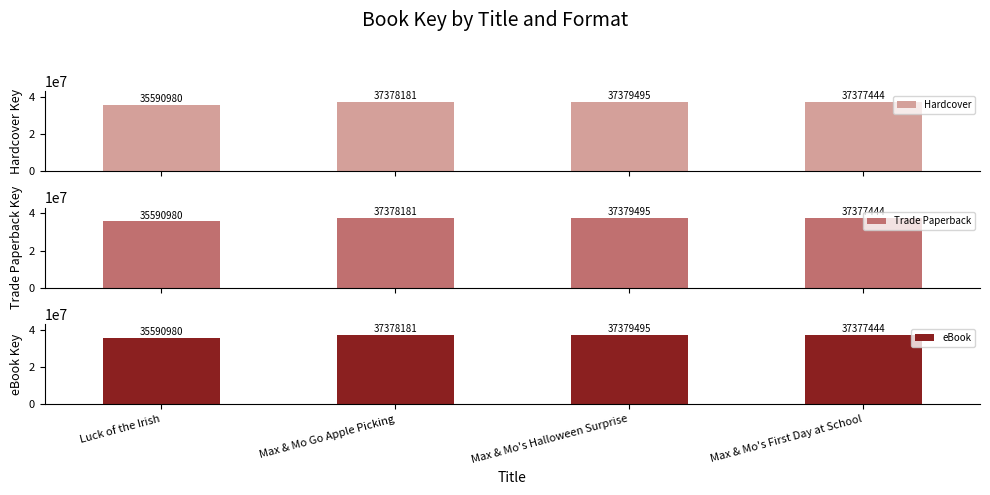

Where is Trade Paperback nearest to the value 36485237?

Max & Mo's First Day at School